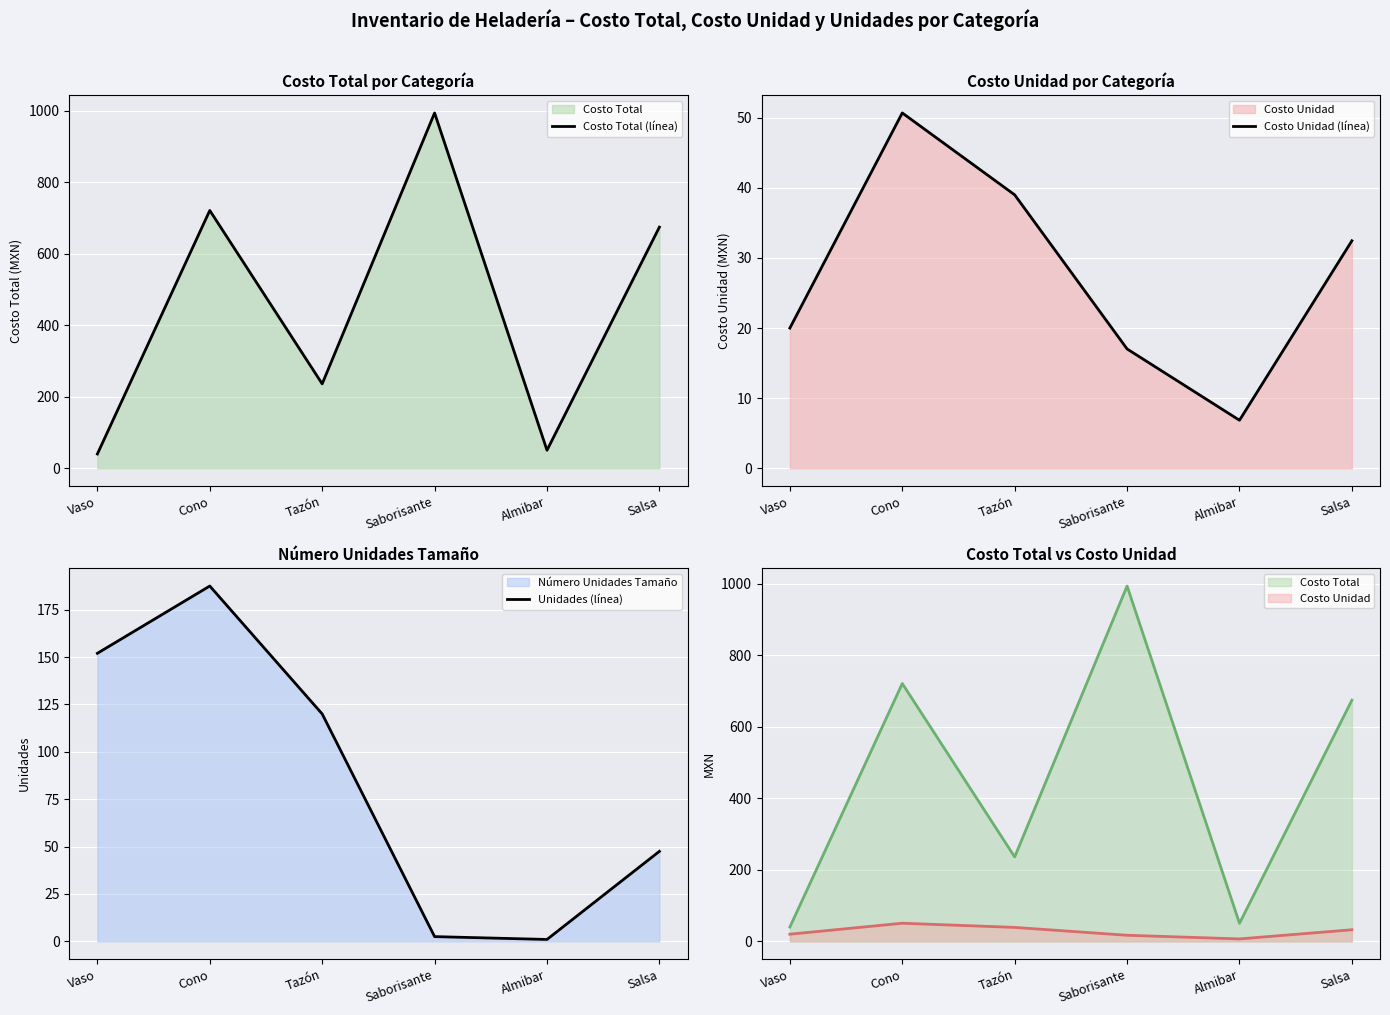

List the series in order of their peak value, highest first.

Costo Total (línea), Unidades (línea), Costo Unidad (línea)